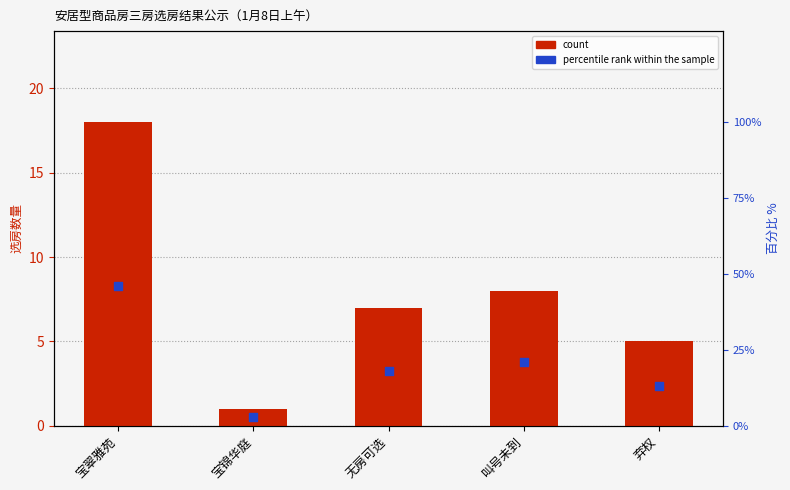

Which series contains the highest Y value?

percentile rank within the sample